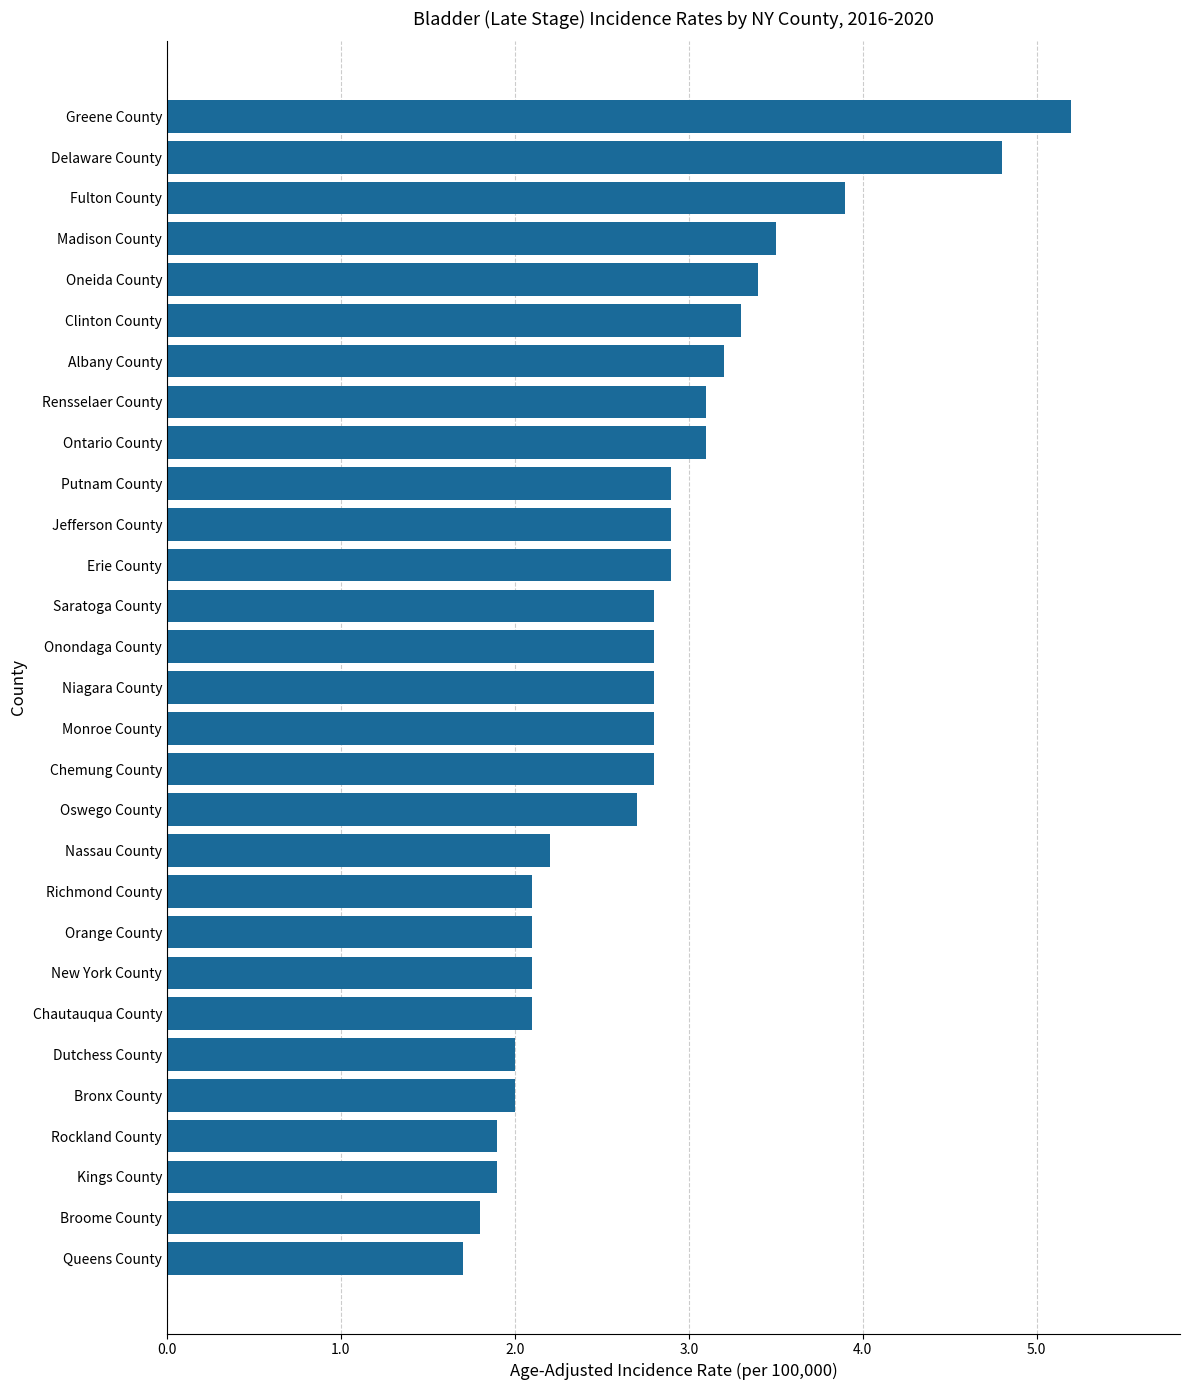

Reading top to bottom, list all the values displayed in this chart.

Greene County=5.2	Delaware County=4.8	Fulton County=3.9	Madison County=3.5	Oneida County=3.4	Clinton County=3.3	Albany County=3.2	Rensselaer County=3.1	Ontario County=3.1	Putnam County=2.9	Jefferson County=2.9	Erie County=2.9	Saratoga County=2.8	Onondaga County=2.8	Niagara County=2.8	Monroe County=2.8	Chemung County=2.8	Oswego County=2.7	Nassau County=2.2	Richmond County=2.1	Orange County=2.1	New York County=2.1	Chautauqua County=2.1	Dutchess County=2.0	Bronx County=2.0	Rockland County=1.9	Kings County=1.9	Broome County=1.8	Queens County=1.7